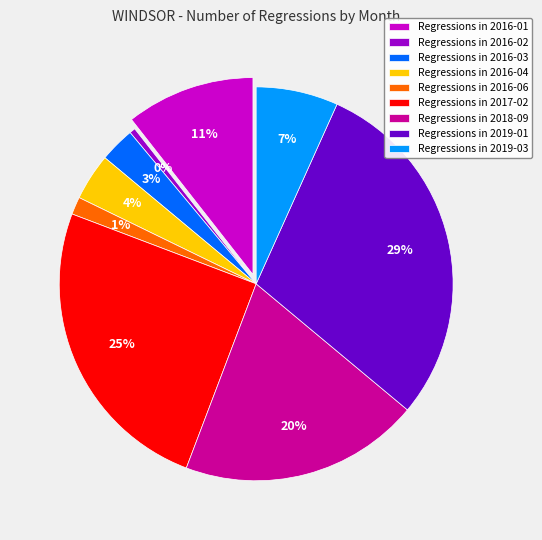

What portion of the pie excludes 2016-02?

99.5%